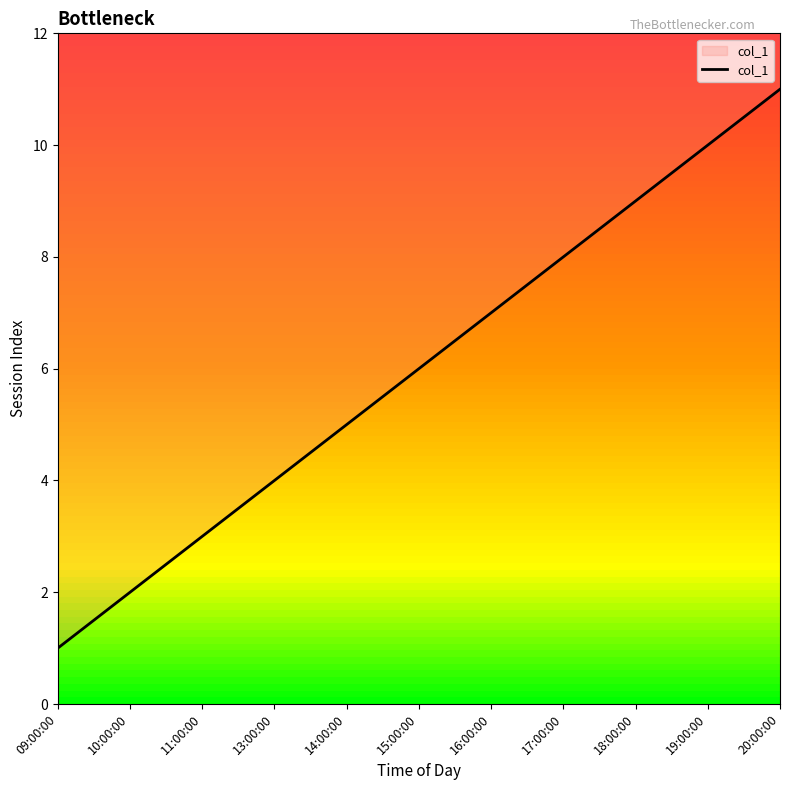

True or false: the data shows 9 at 15:00:00.

False